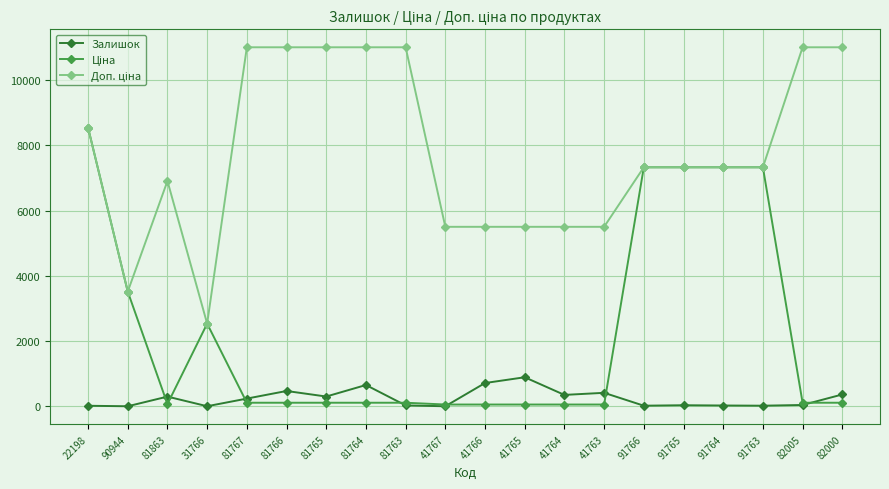

True or false: Залишок has more than 1 points higher than both neighbors.

True